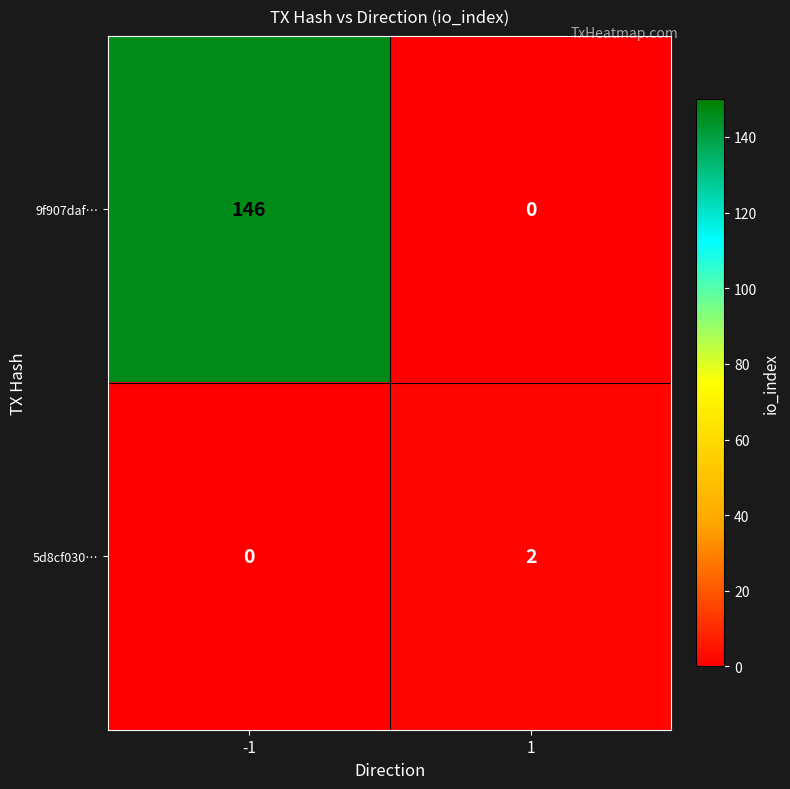

Which series has the largest total across all categories?

9f907daf…